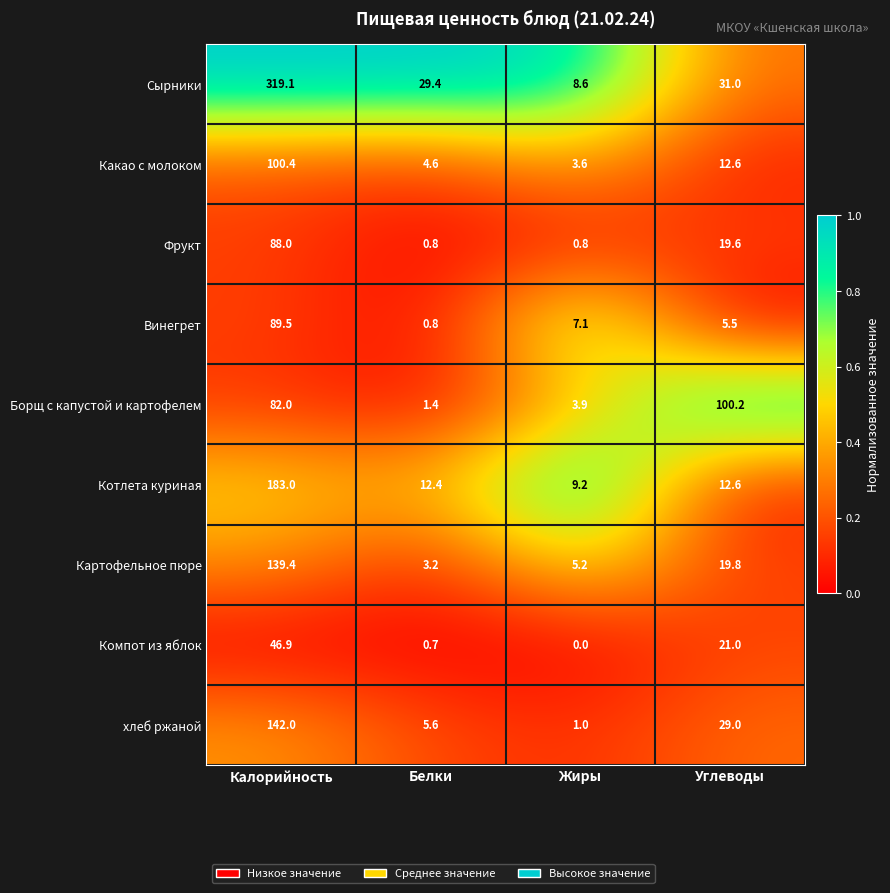

Which series changed the most between Калорийность and Жиры?

Сырники